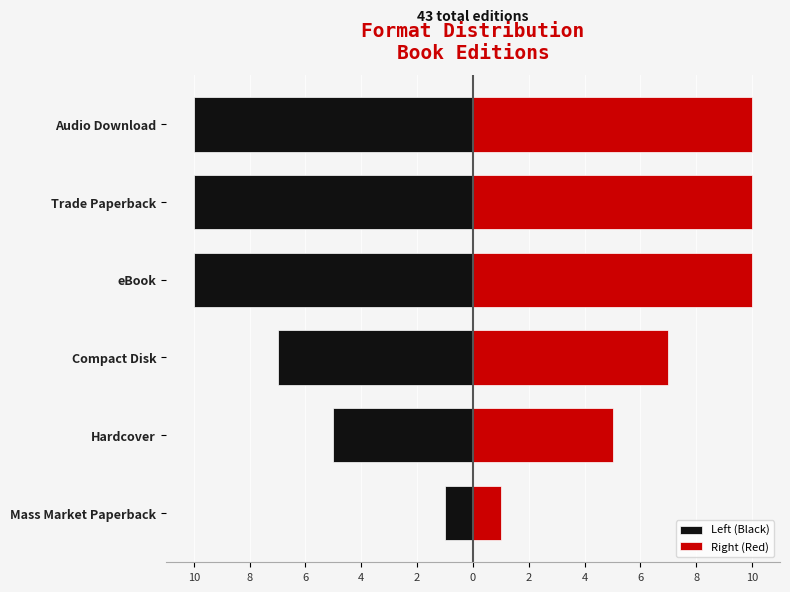

At how many categories does at least one series exceed -5?

6